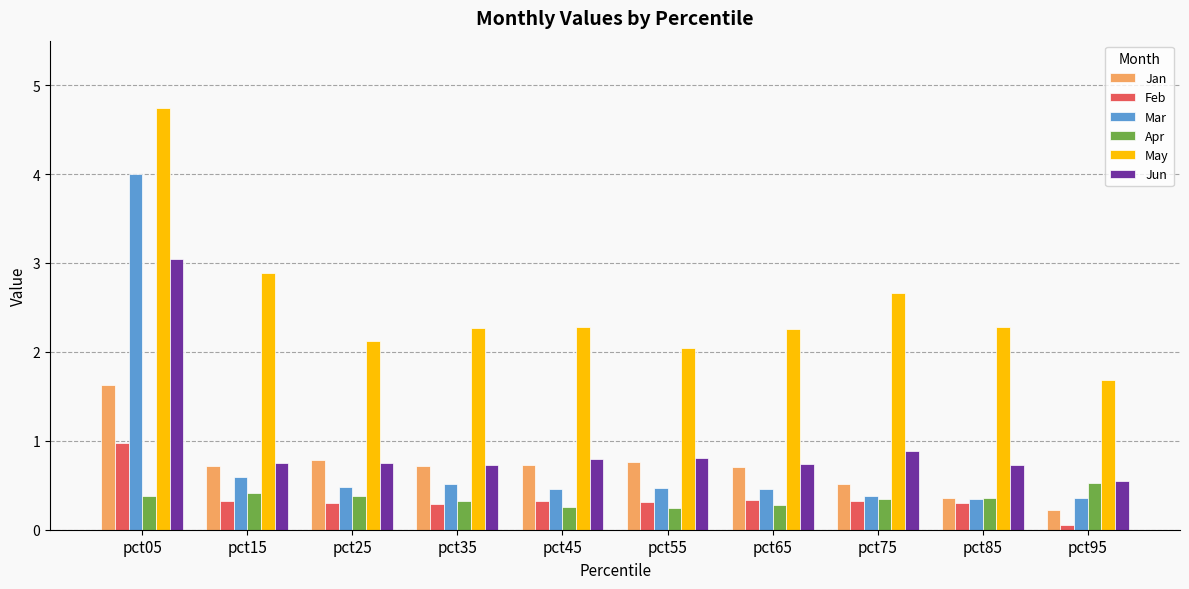

What is the maximum value shown in the chart?

4.7